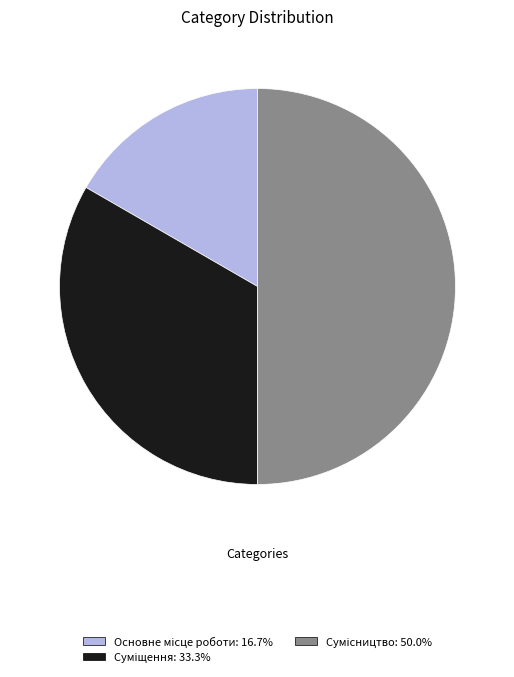

Count the number of slices in the pie.

3